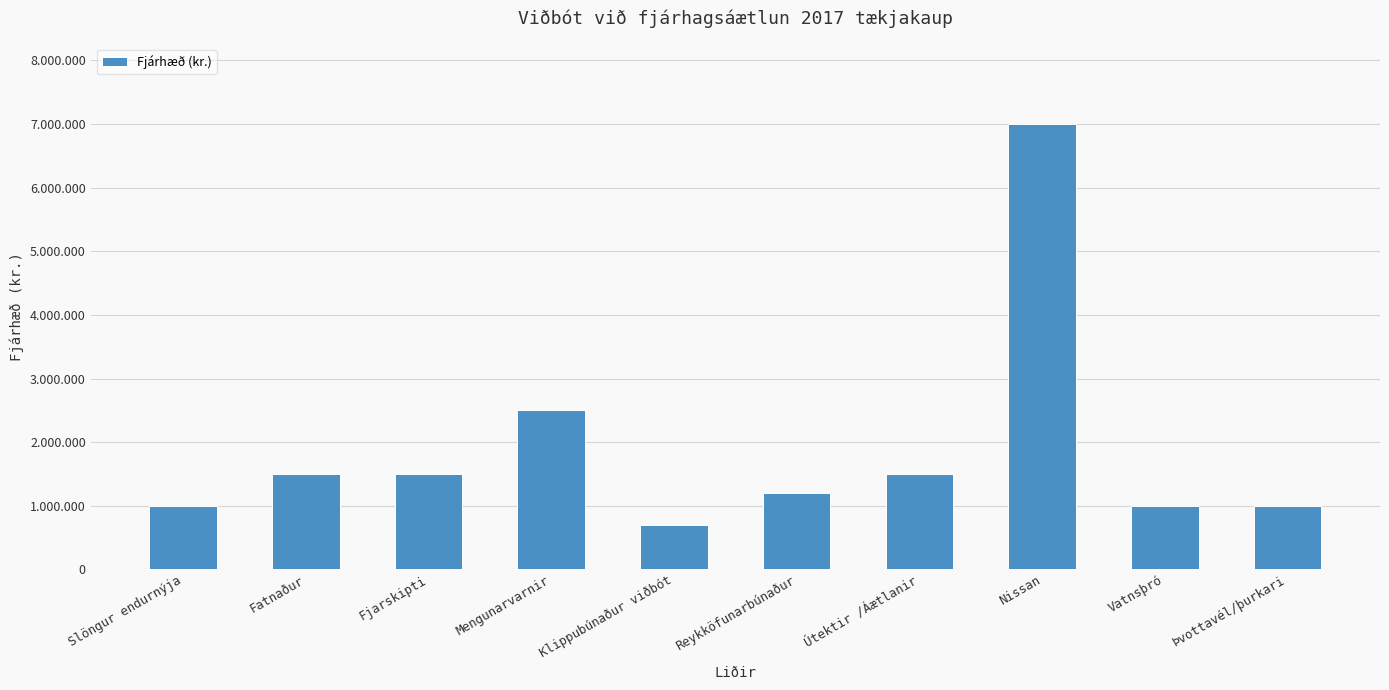

Which label corresponds to the largest value in the chart?

Nissan